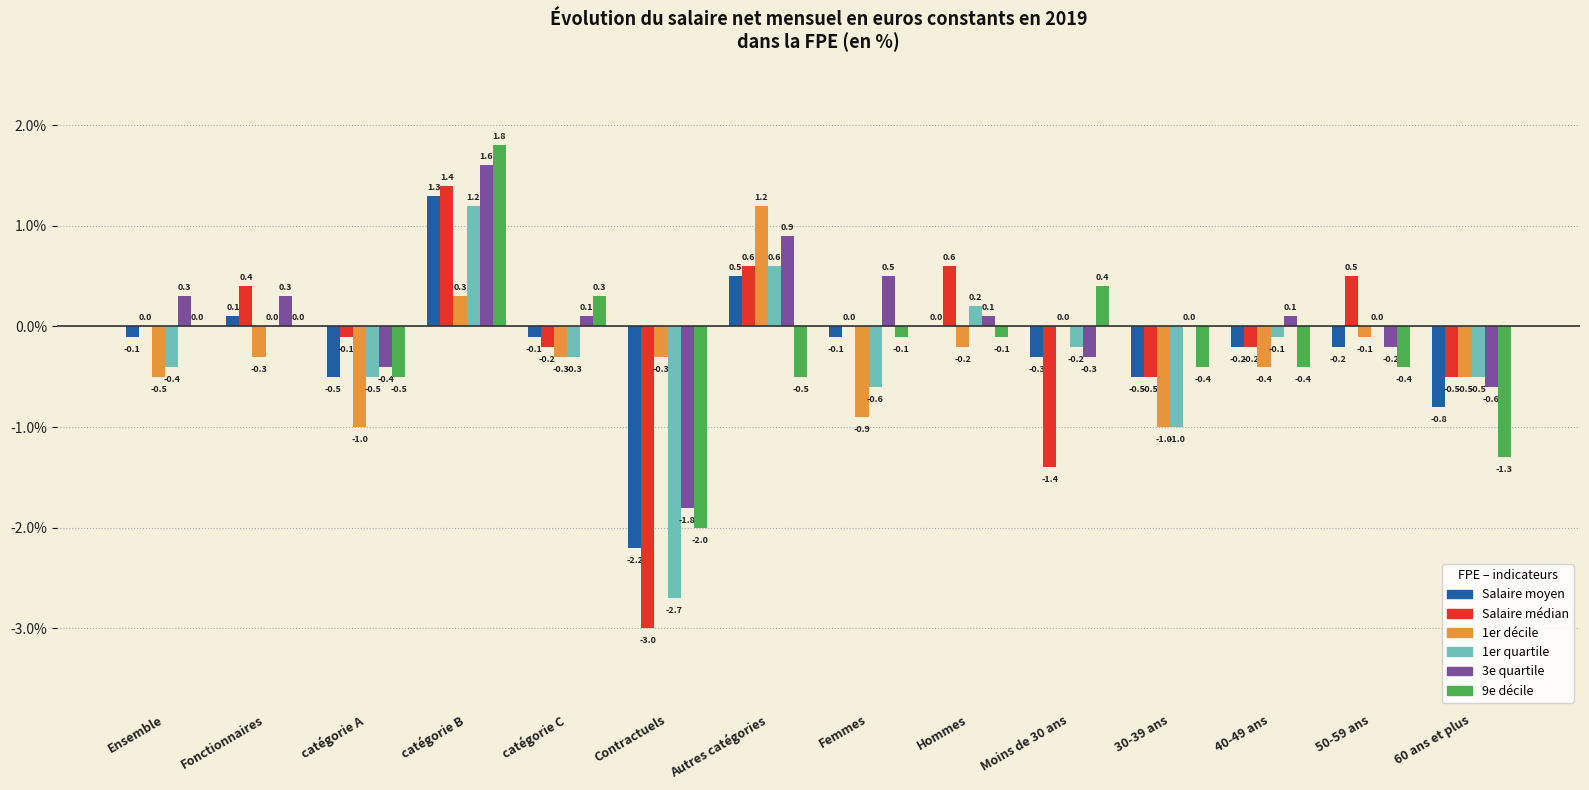

The 1er décile series shows -0.1 at catégorie C. True or false?

False